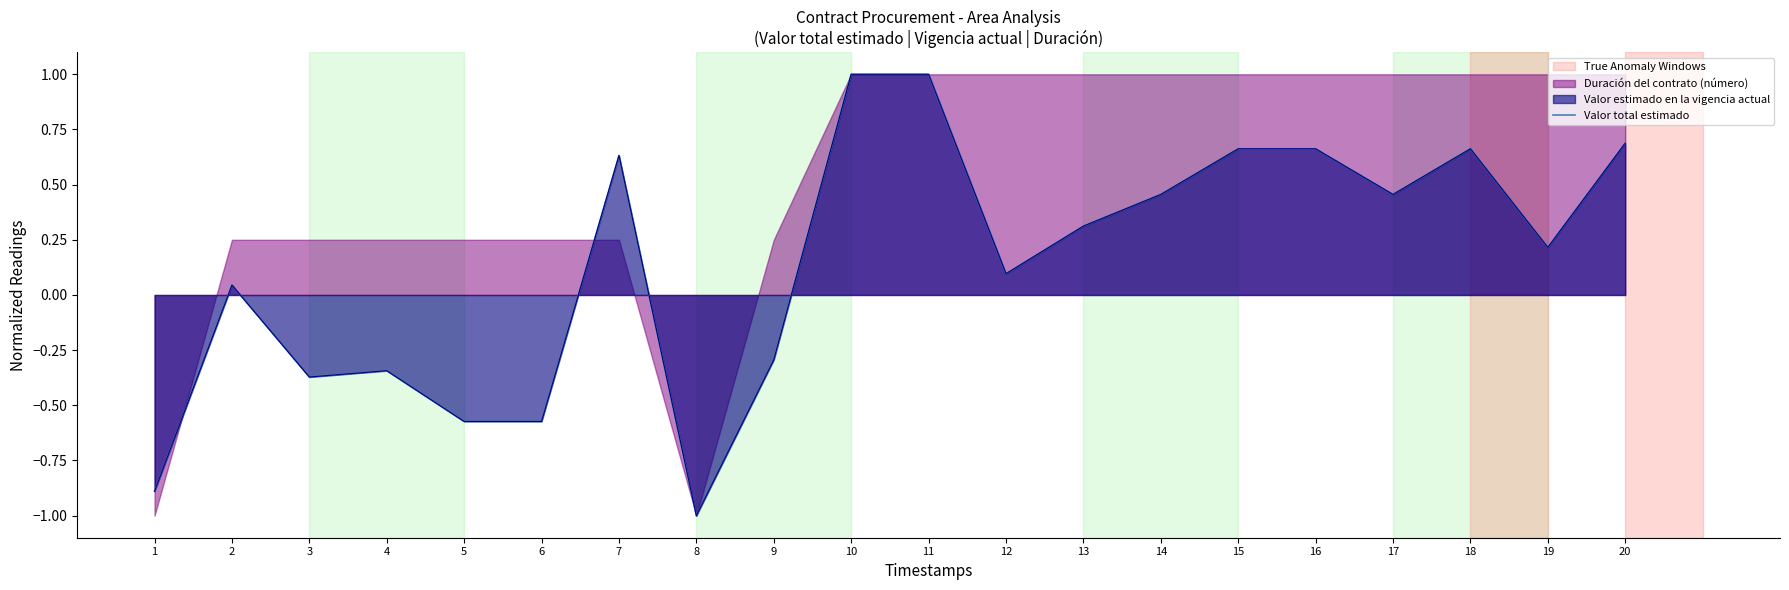

Where is the data nearest to the value 0?

2